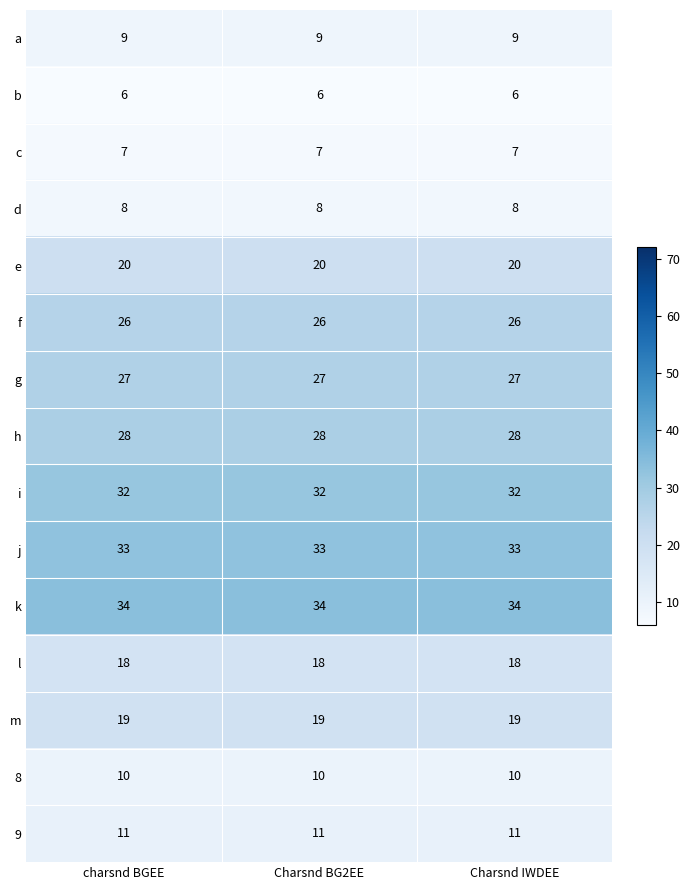

How many data points does each series have?

3